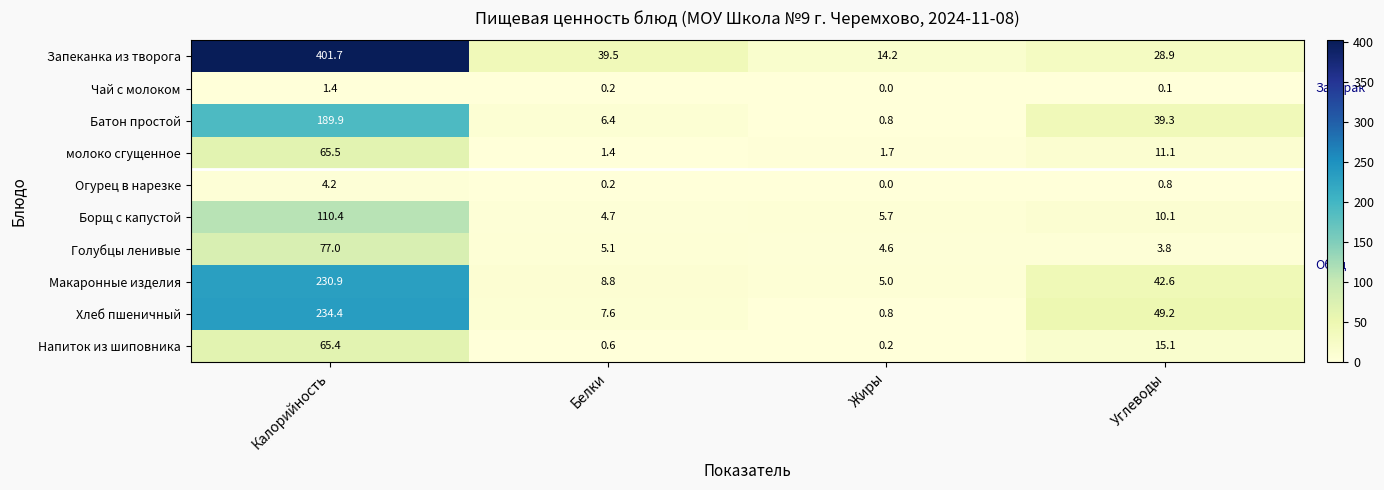

At how many categories does at least one series exceed 357?

1